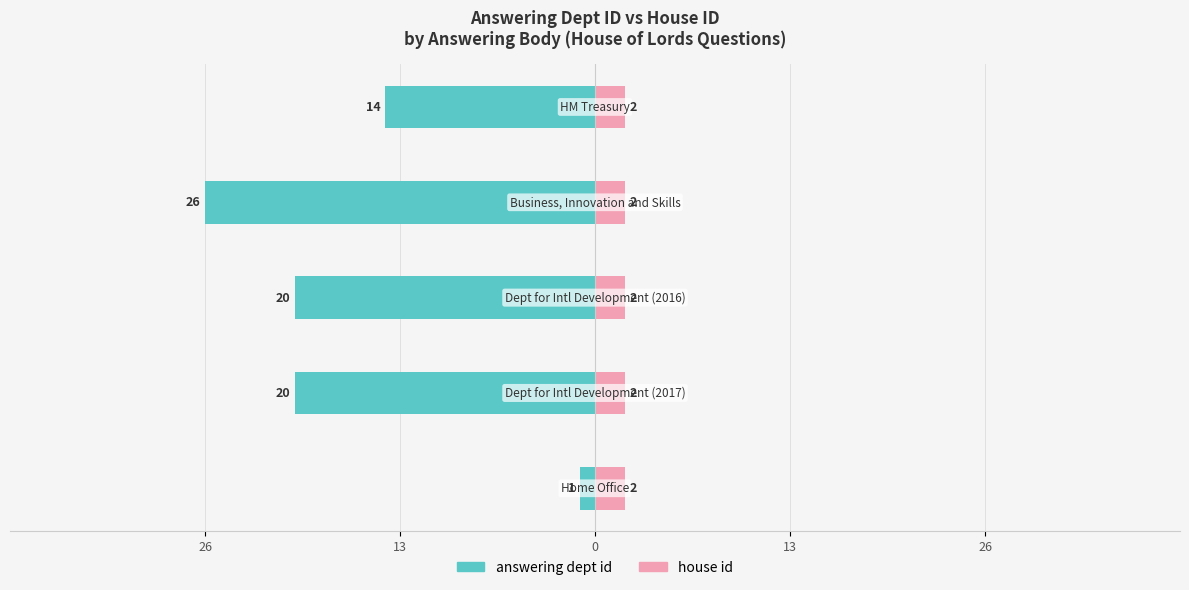

How many distinct data groups are displayed?

2